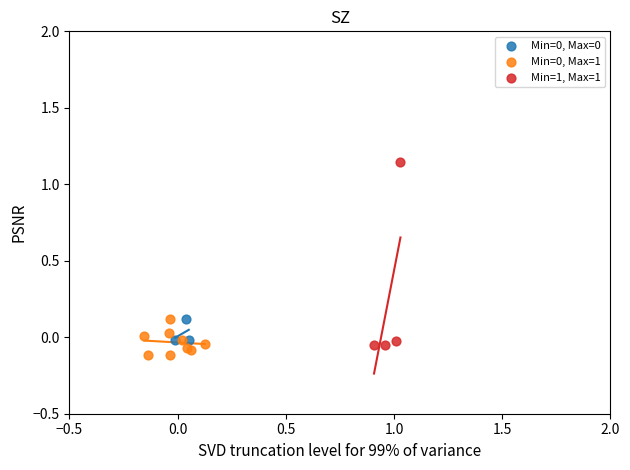

Which series has the widest spread of Y values?

Min=1, Max=1